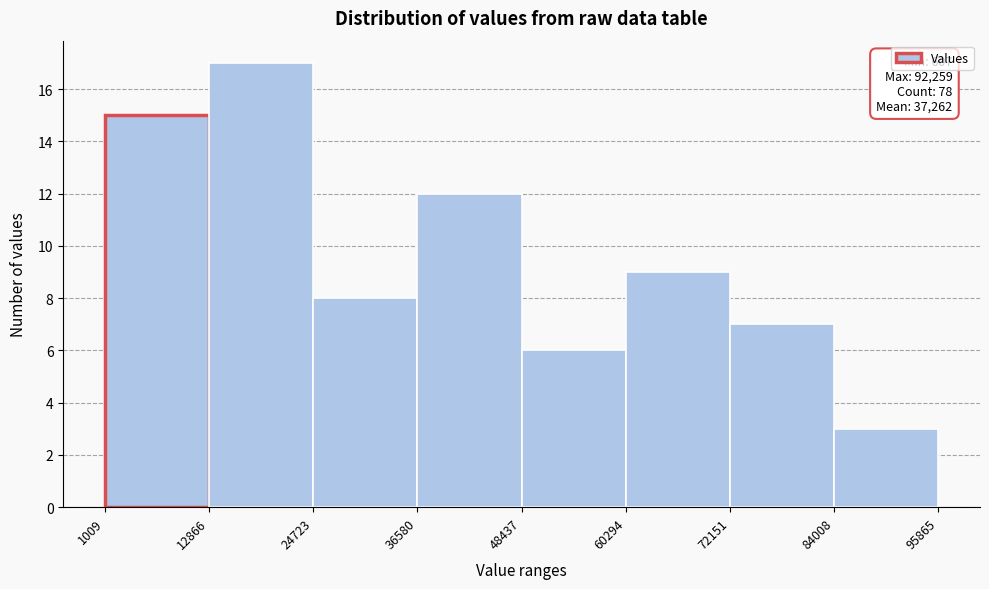

Which range on the x-axis has the tallest bar?

12866 to 24723